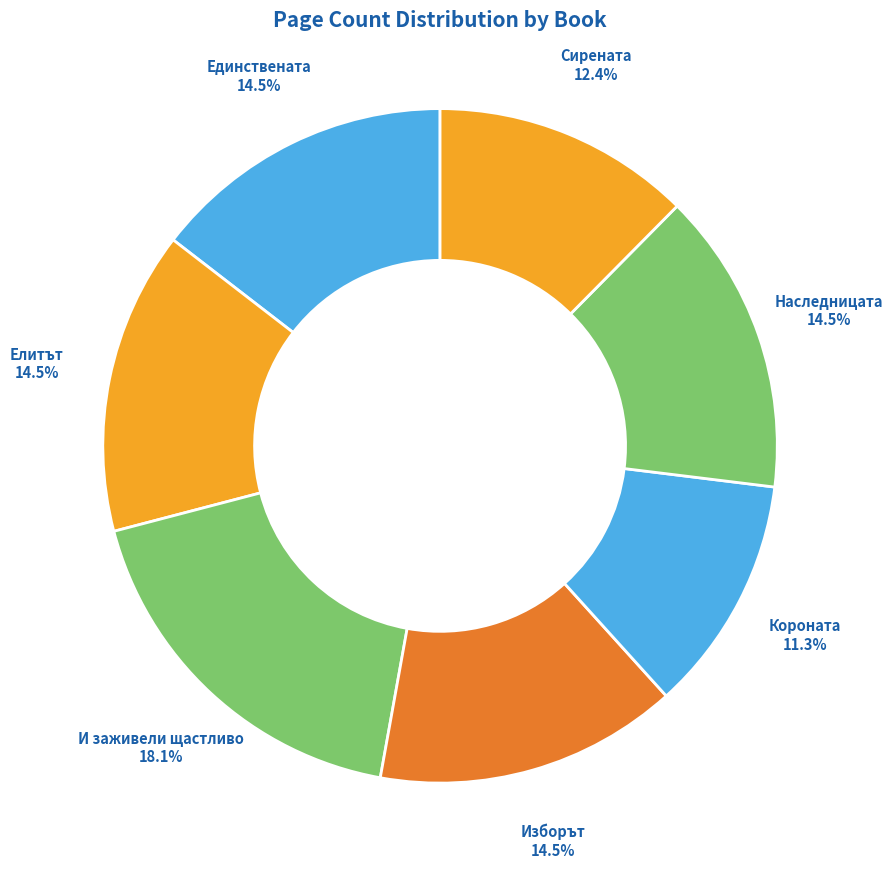

How many segments does this pie chart have?

7